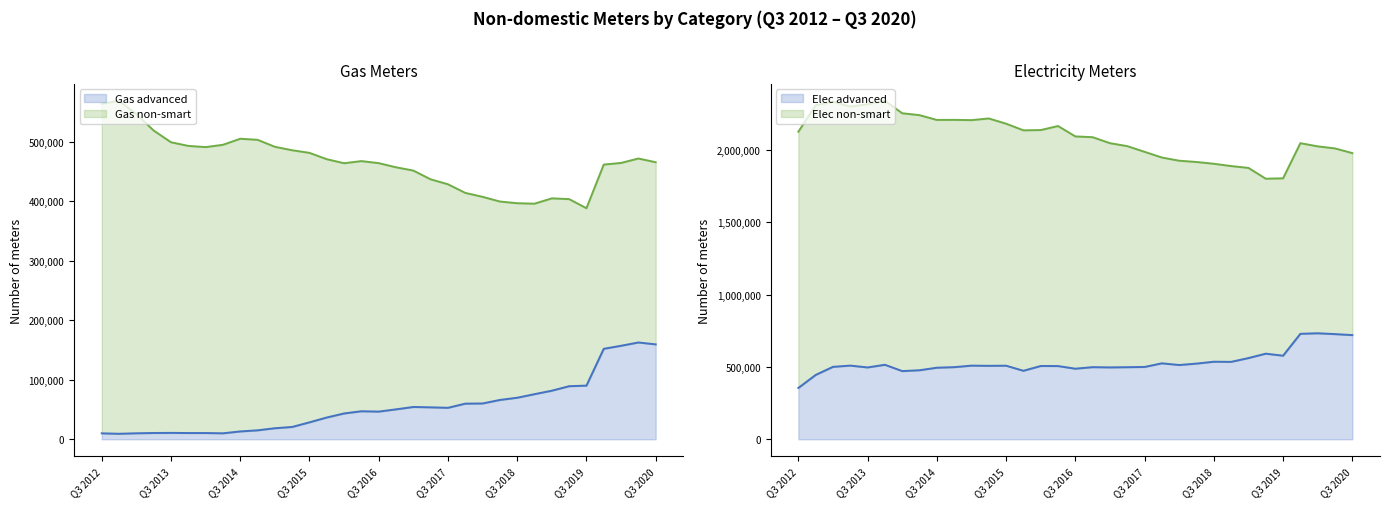

The Elec advanced series shows 498756 at Q4 2016. True or false?

True